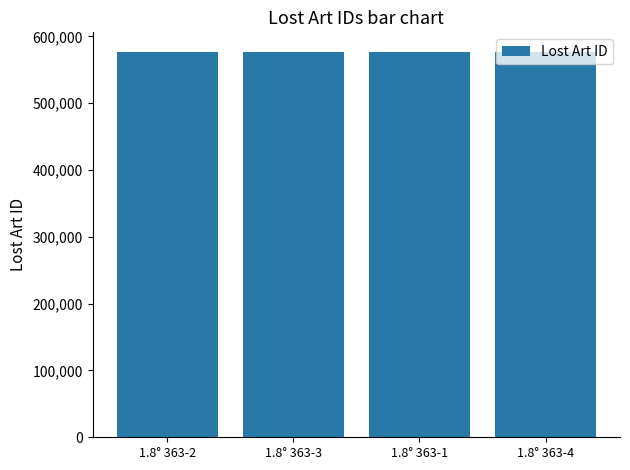

What is the label of the 3rd bar from the left?

1.8° 363-1